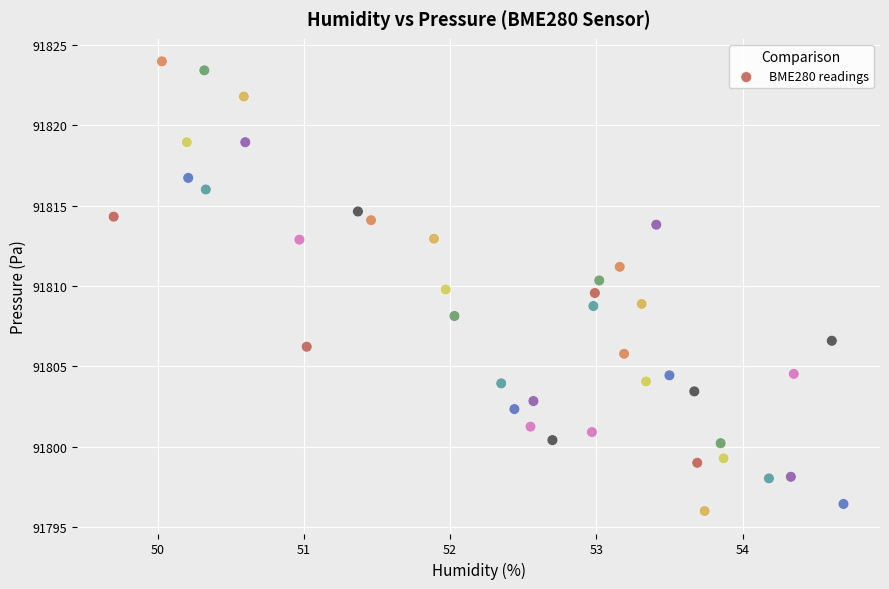

What is the range of X values (max minus min)?

5.0